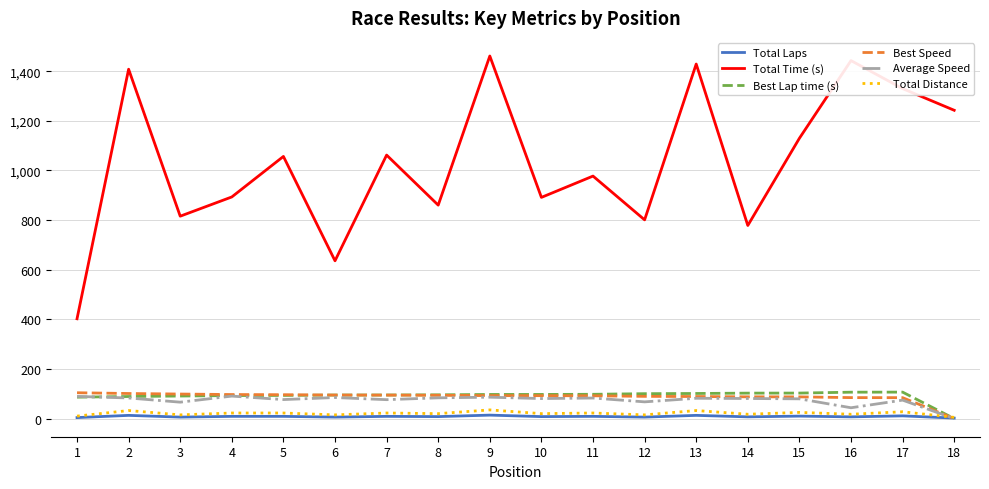

Is the value of Total Time (s) at 6 greater than the value of Total Laps at 9?

Yes